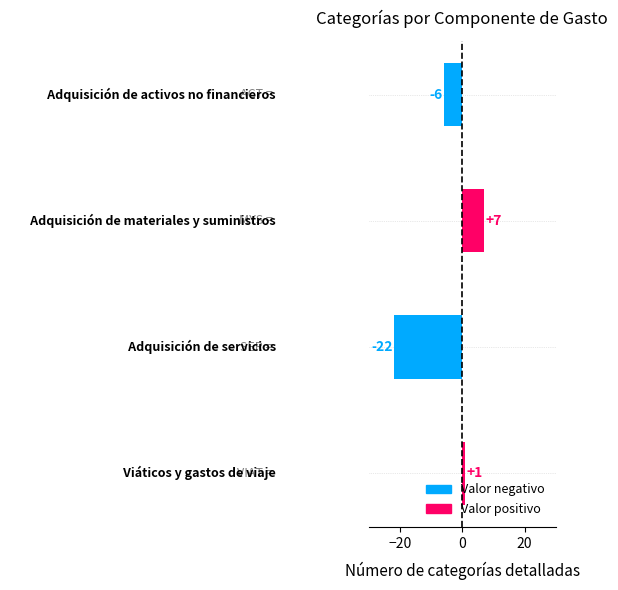

What is the sum of all values?

-20